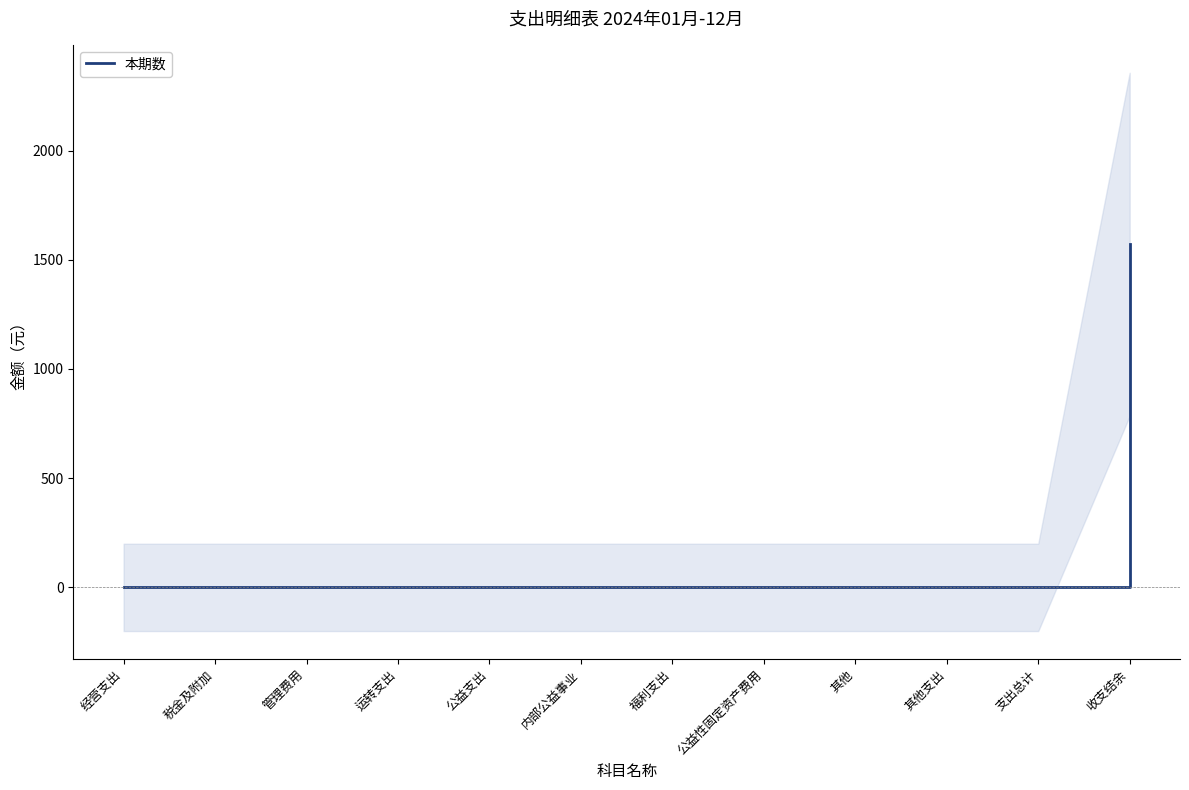

At which label is the value closest to 785?

经营支出